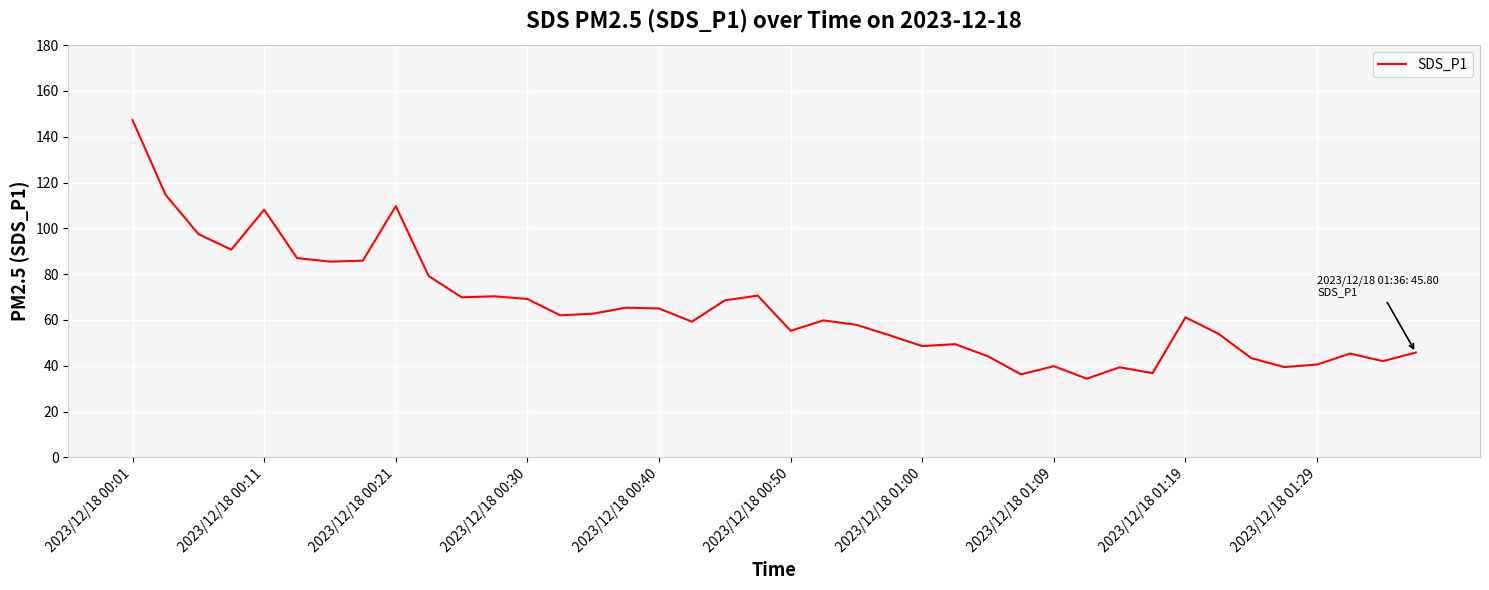

What is the greatest value displayed?

147.3